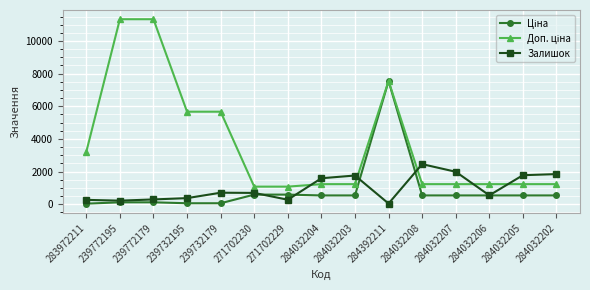

At which category is the sum across all series the highest?

284392211